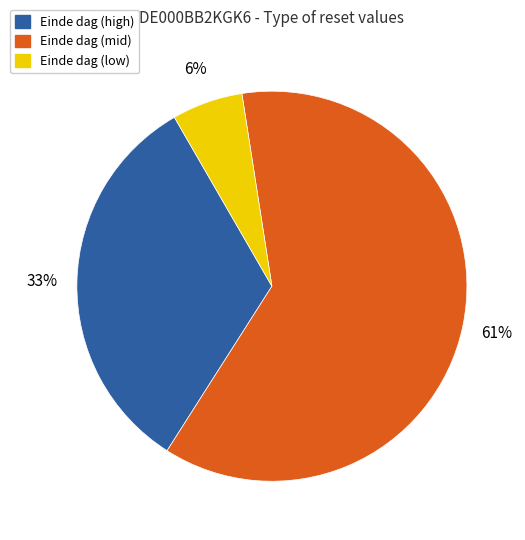

To the nearest percent, what is the average slice percentage?

33%